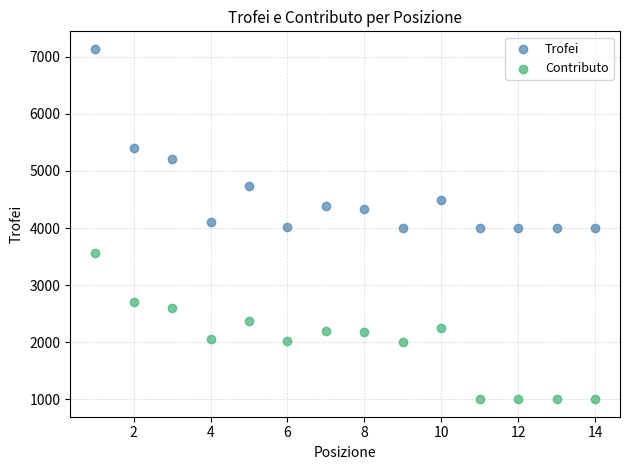

Which series has the widest spread of Y values?

Trofei